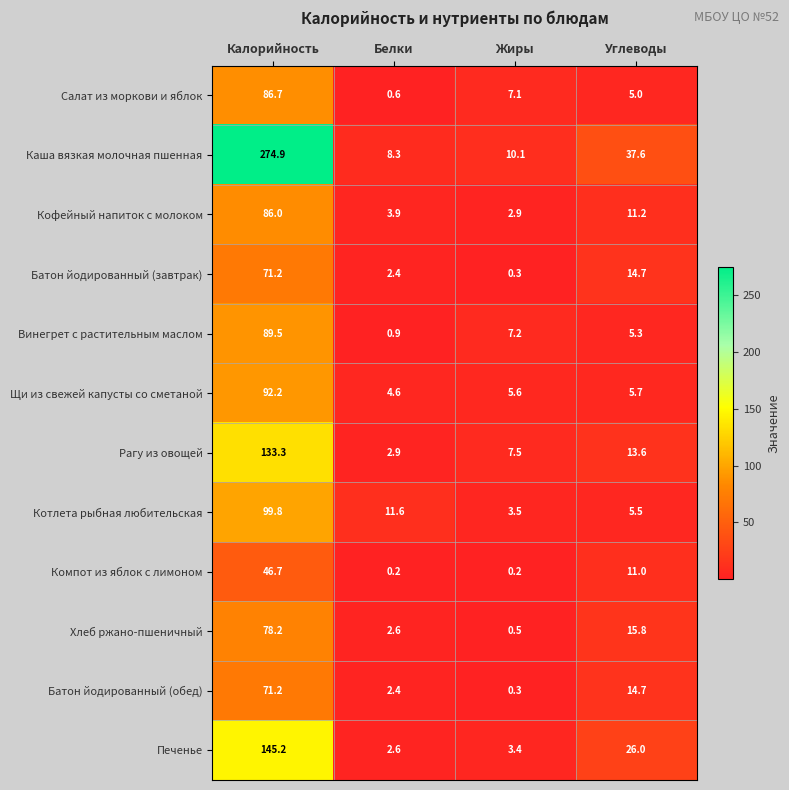

What is the difference between the highest and lowest values at Калорийность?

228.2